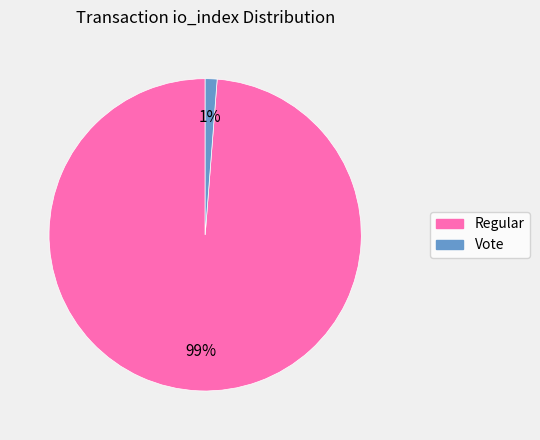

Is it true that Regular is 99% of the pie?

True